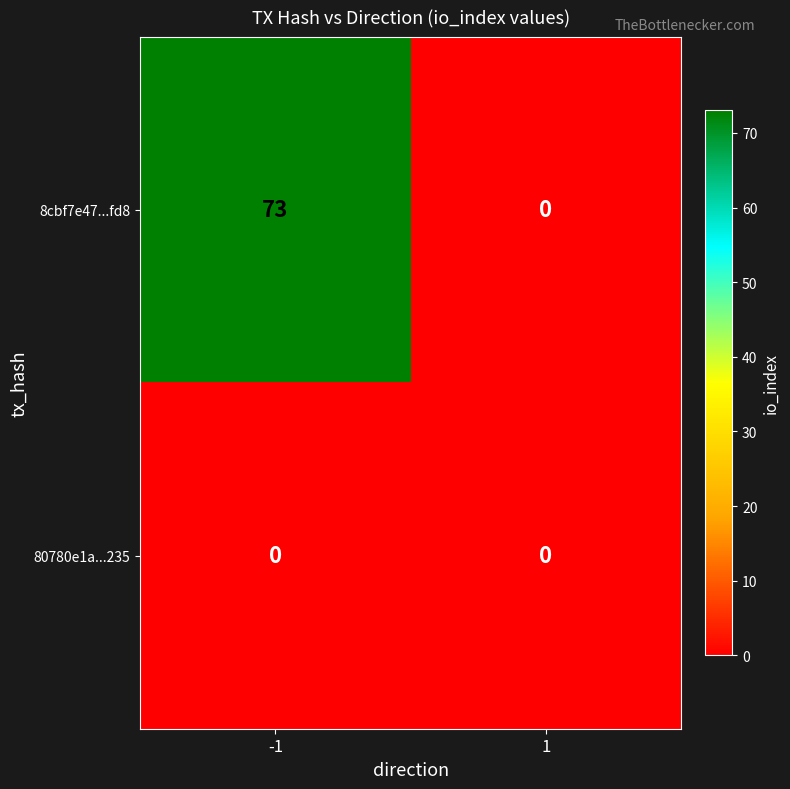

At which category does the chart reach its peak across all series?

-1